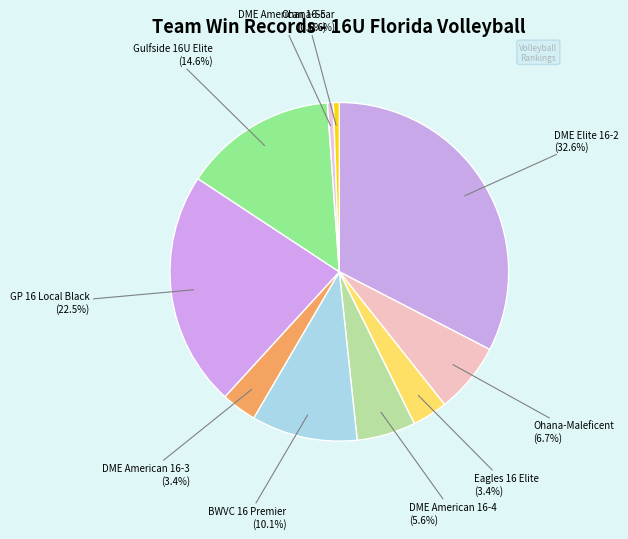

How many slices are in this pie chart?

10